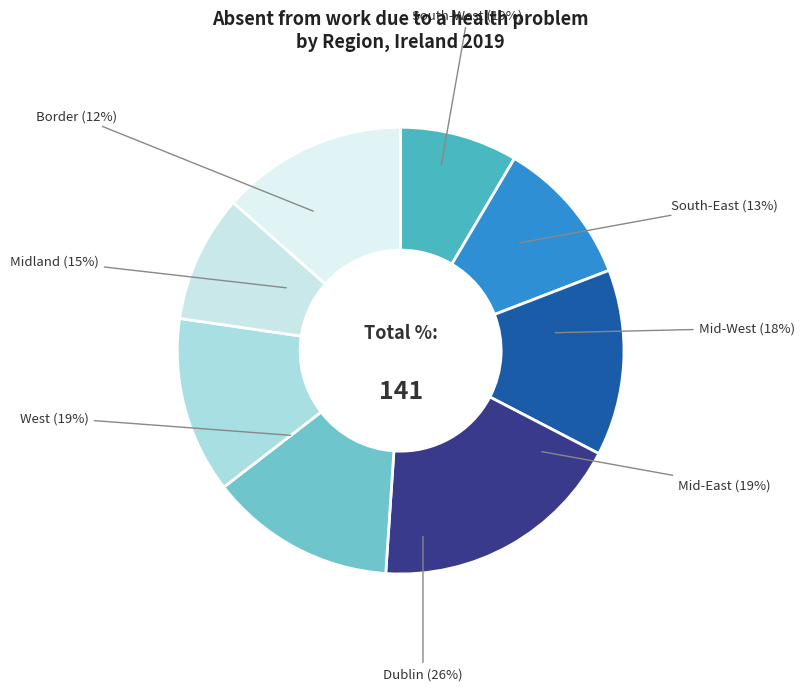

Rank the categories by value from lowest to highest.

Border, South-East, Midland, Mid-West, West, Mid-East, South-West, Dublin